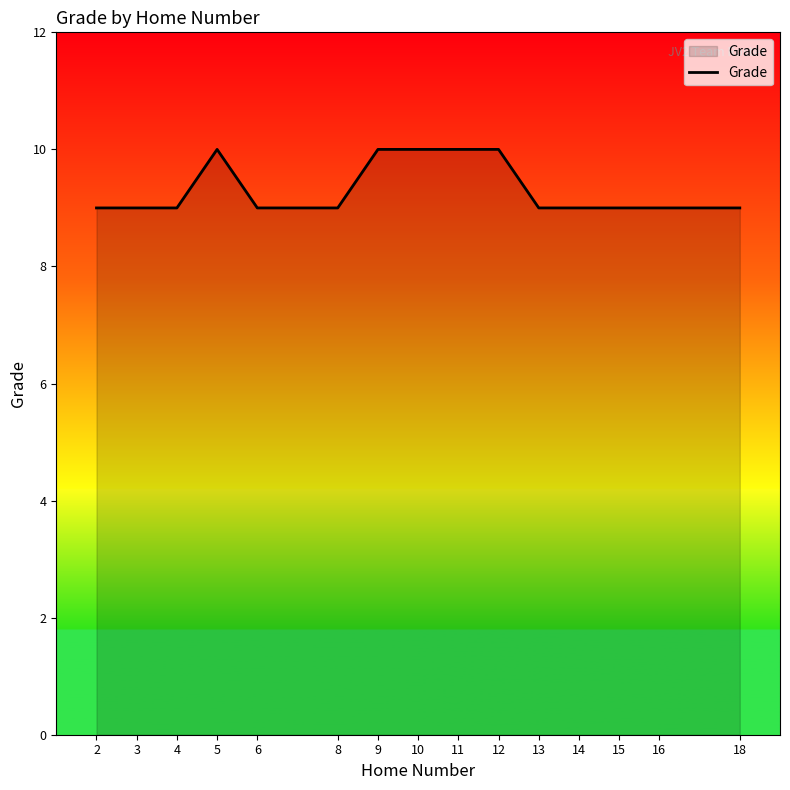

Reading right to left, list all the values displayed in this chart.

9	9	9	9	9	10	10	10	10	9	9	10	9	9	9